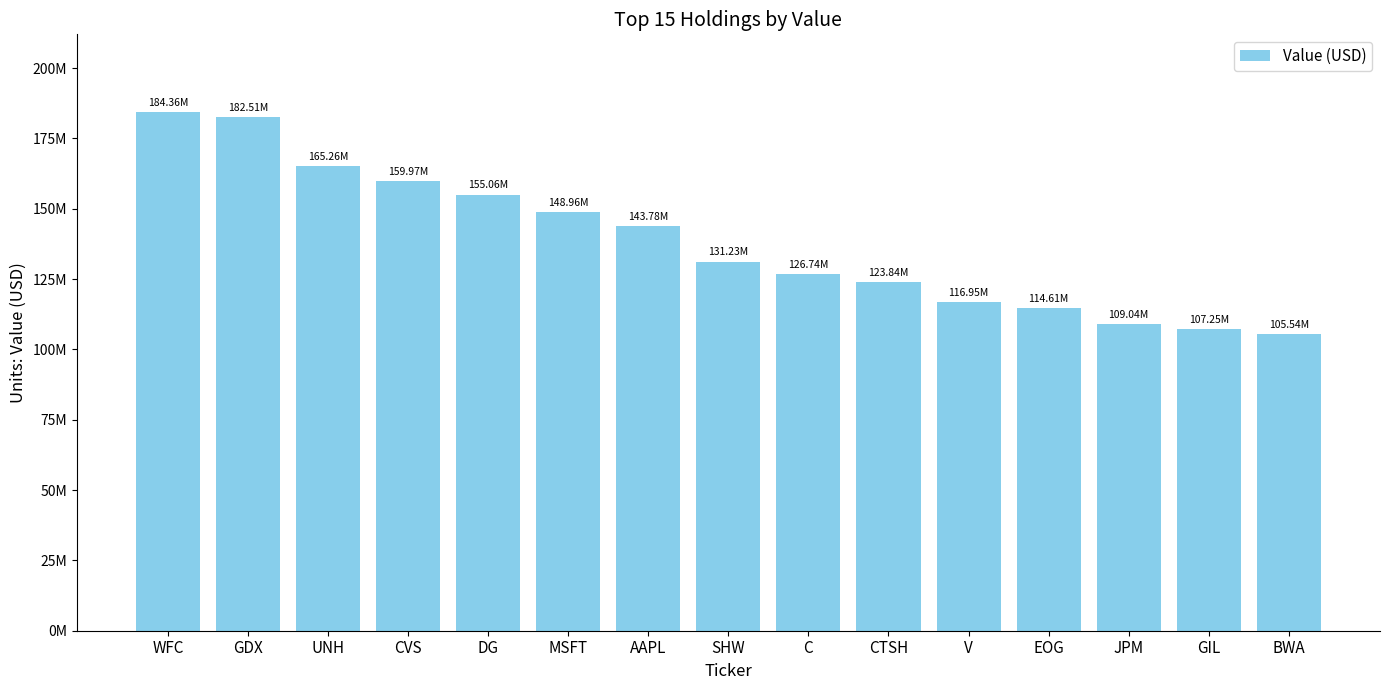

Which label corresponds to the smallest value in the chart?

BWA